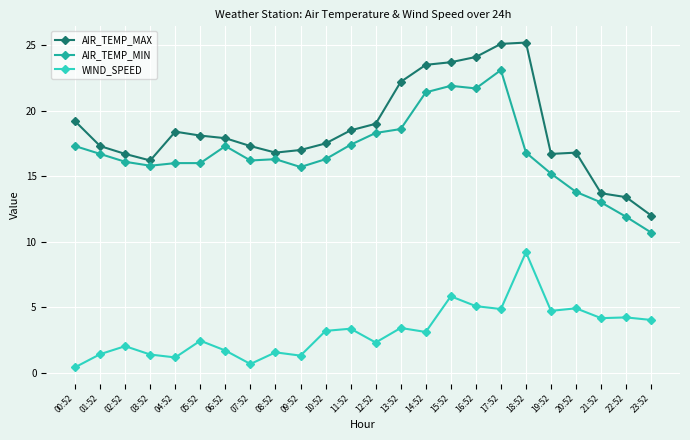

List the series in order of their peak value, highest first.

AIR_TEMP_MAX, AIR_TEMP_MIN, WIND_SPEED